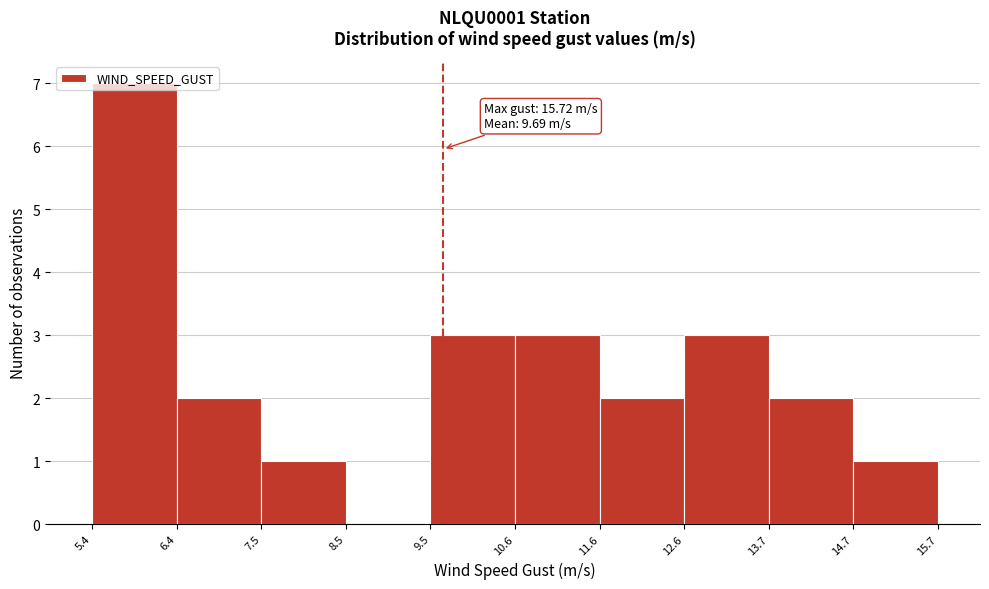

Over which range of the x-axis is the bar tallest?

5.4 to 6.4